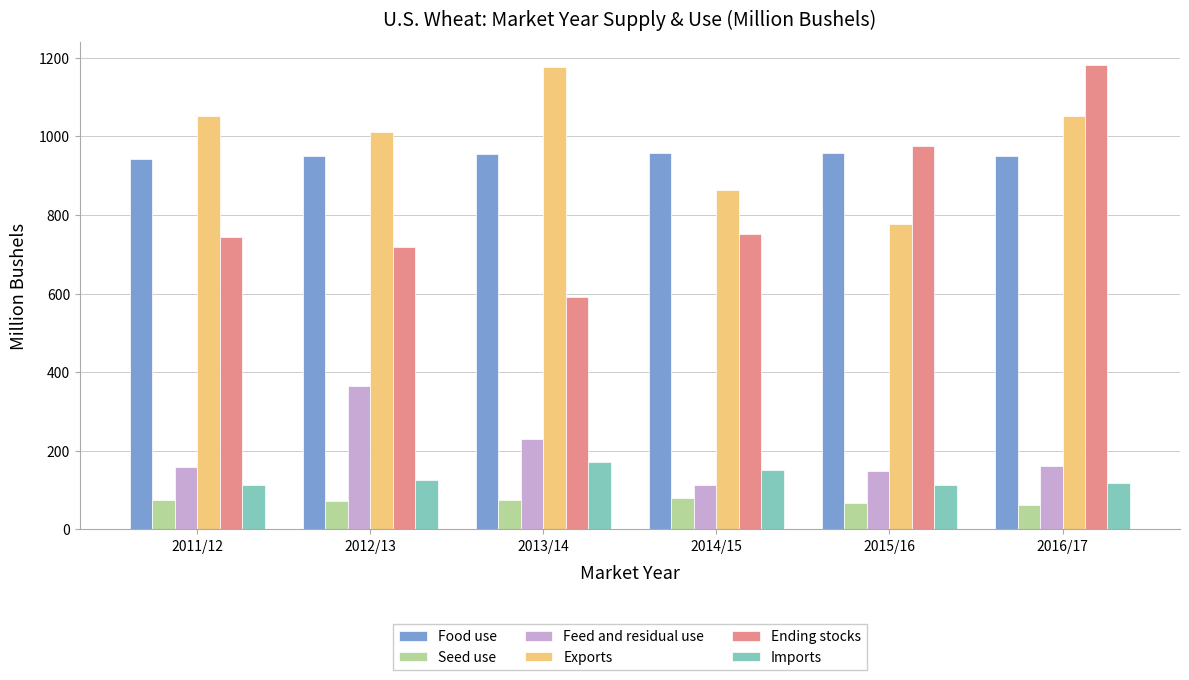

Where does the Imports series first go above 124?

2012/13